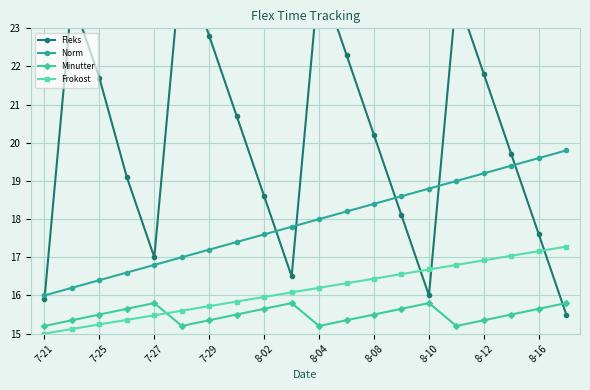

True or false: Norm has more than 2 points higher than both neighbors.

False